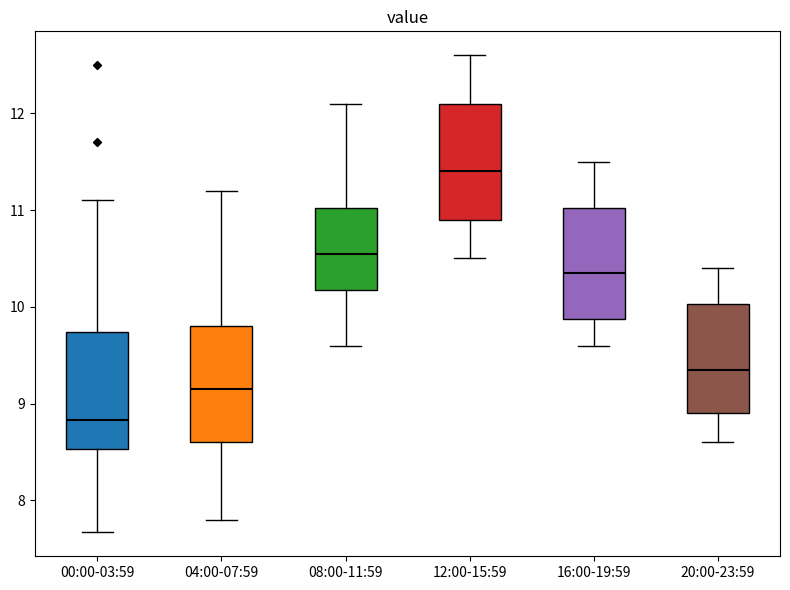

Reading left to right, read every box against the y-axis: the position of its median line, the range the box covers, and the ends of its whiskers. The values are not printed on the chart, so give them approximately, as read against the axis.

00:00-03:59: median 8.8, box 8.5 to 9.7, whiskers 7.7 to 11.1
04:00-07:59: median 9.2, box 8.6 to 9.8, whiskers 7.8 to 11.2
08:00-11:59: median 10.6, box 10.2 to 11.0, whiskers 9.6 to 12.1
12:00-15:59: median 11.4, box 10.9 to 12.1, whiskers 10.5 to 12.6
16:00-19:59: median 10.4, box 9.9 to 11.0, whiskers 9.6 to 11.5
20:00-23:59: median 9.4, box 8.9 to 10.0, whiskers 8.6 to 10.4